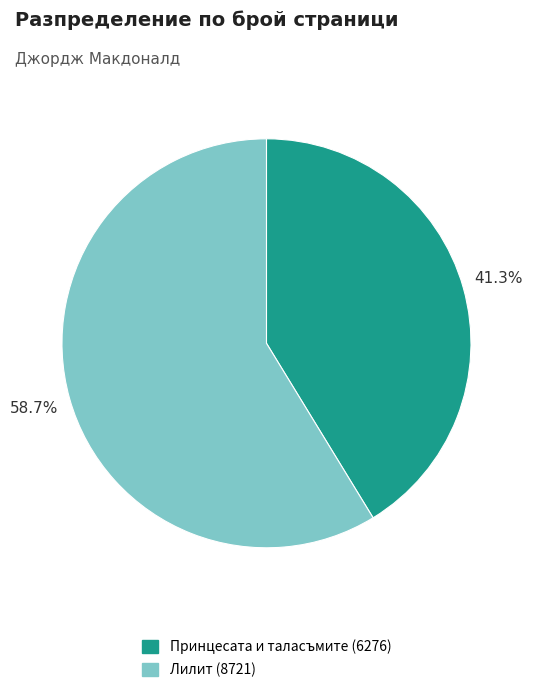

To the nearest percent, what is the combined percentage of Лилит (8721) and Принцесата и таласъмите (6276)?

100%